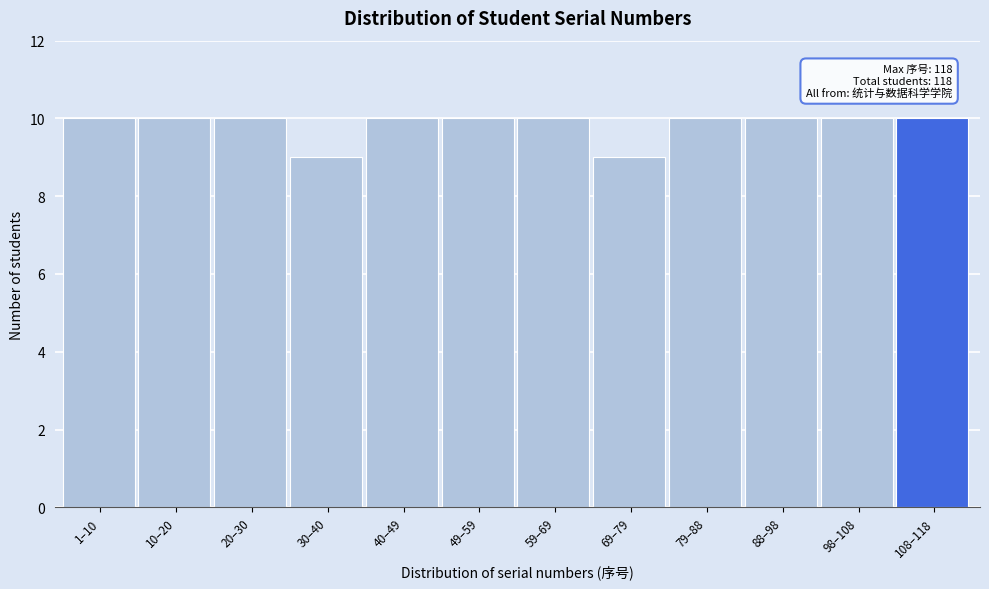

Reading left to right, extract all data points from this chart.

1–10=10	10–20=10	20–30=10	30–40=9	40–49=10	49–59=10	59–69=10	69–79=9	79–88=10	88–98=10	98–108=10	108–118=10